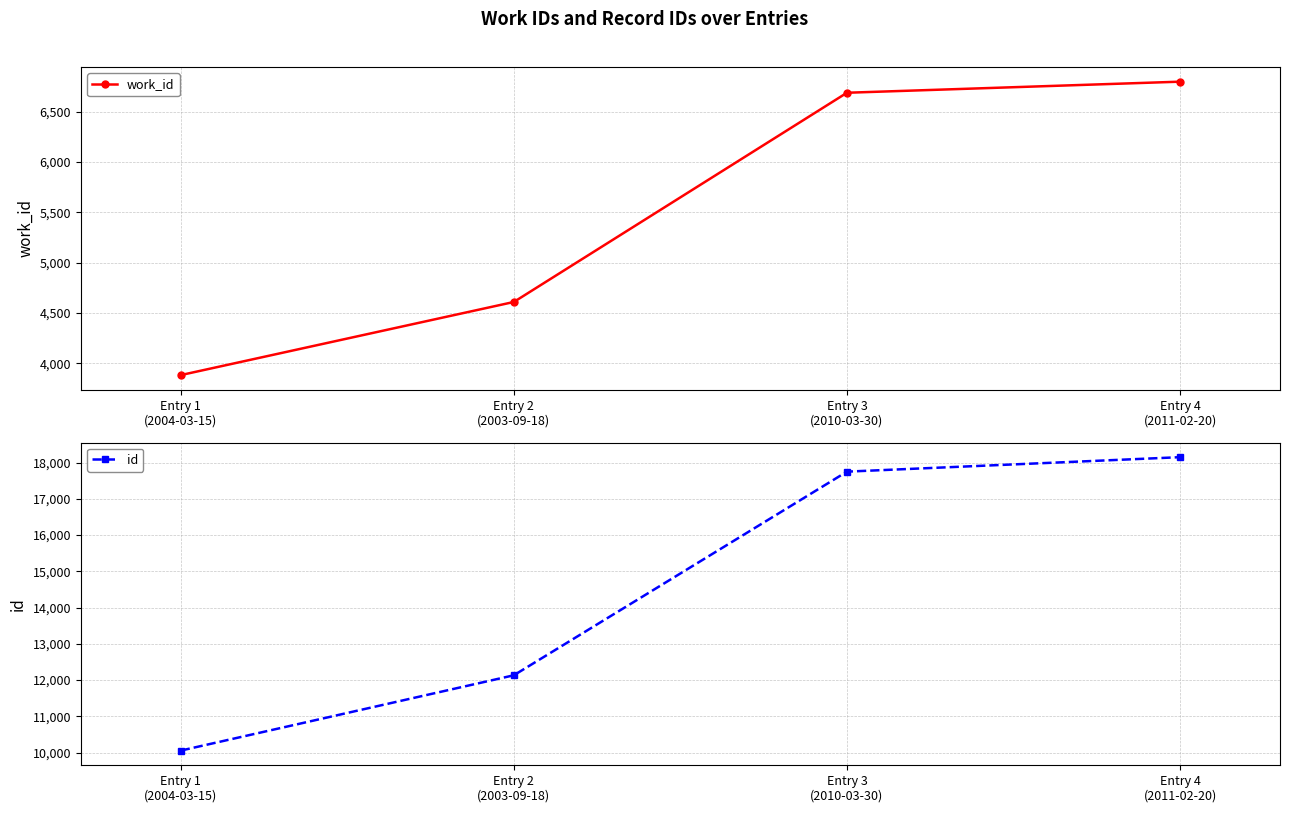

True or false: id and work_id cross at least once.

False